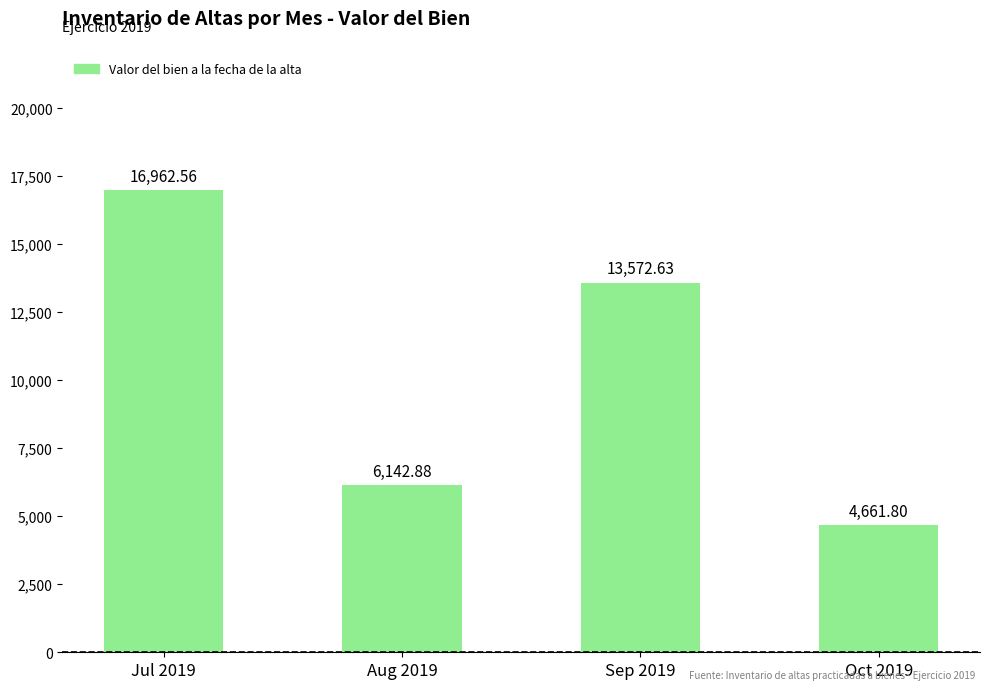

What is the difference between the second highest and minimum values?

8910.8